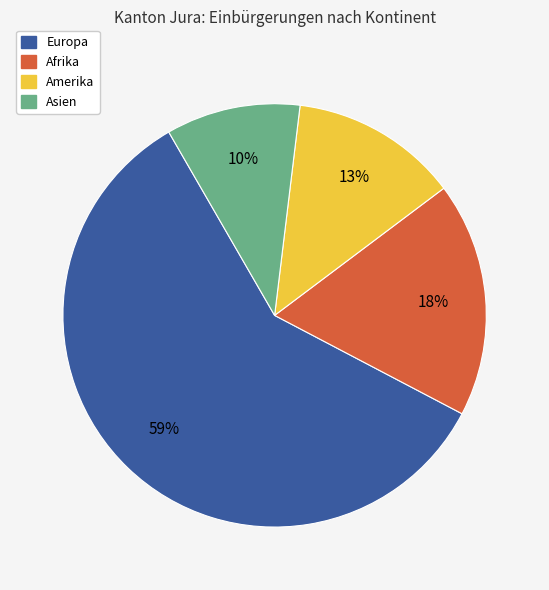

To the nearest percent, what is the difference between the Amerika and Europa slice percentages?

46%